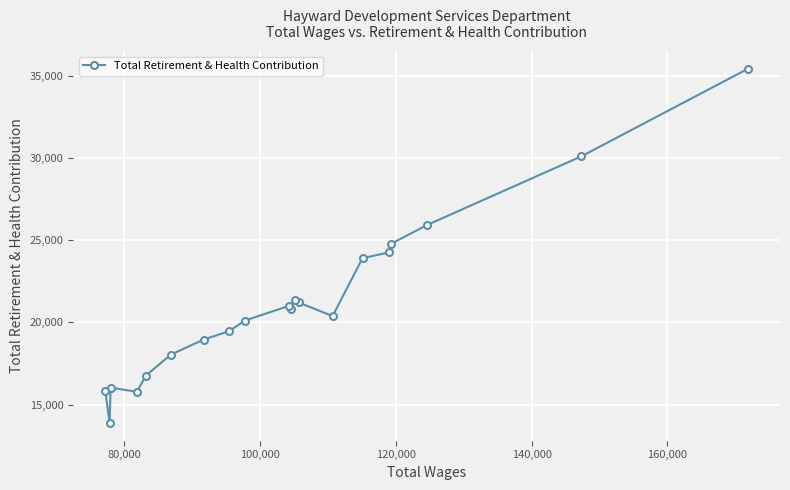

What is the value of the 11th point from the left?

20833